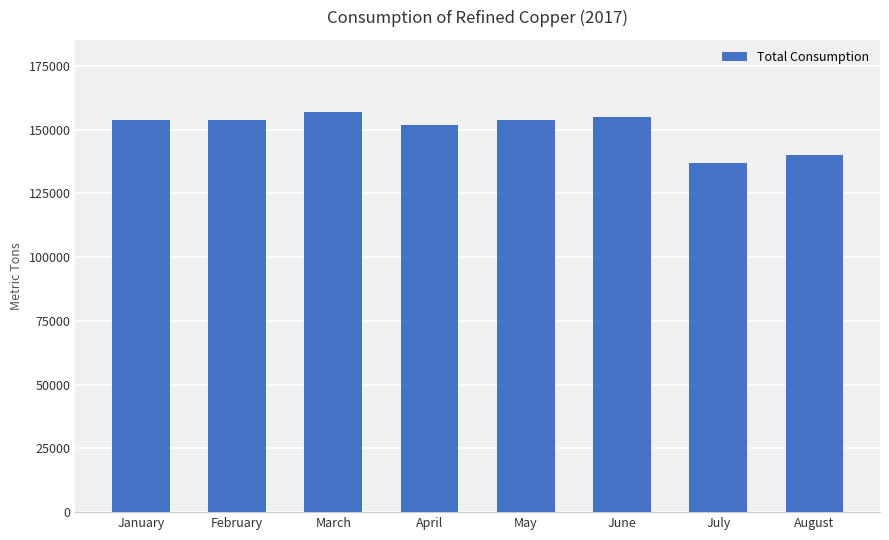

What is the difference between the maximum and second lowest values?

17000